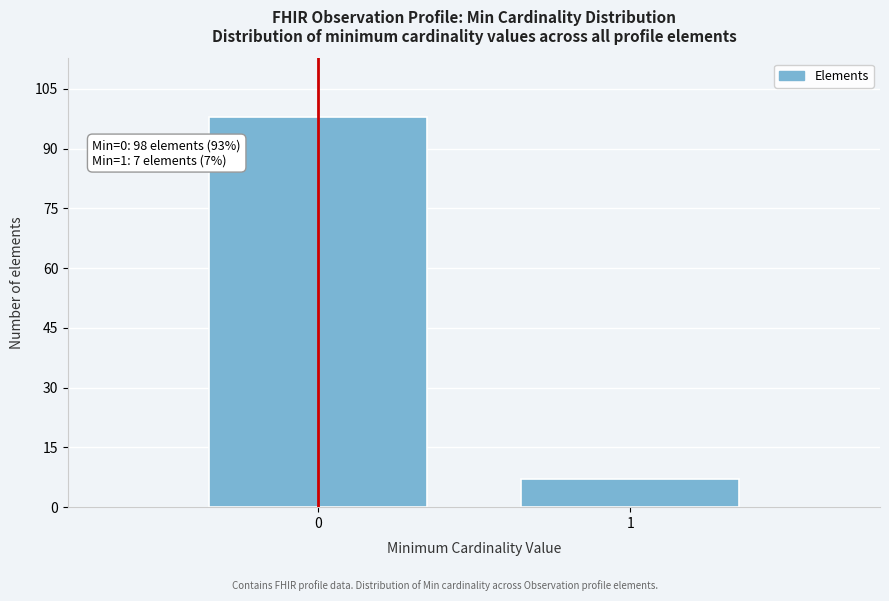

Reading left to right, transcribe all the data shown in this chart.

0=98	1=7